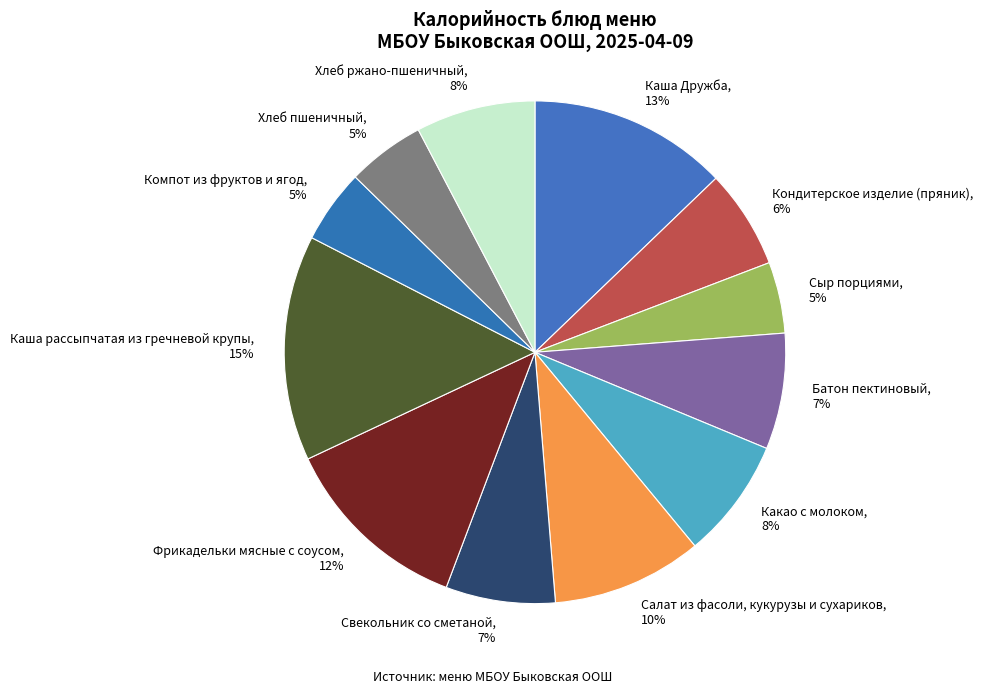

Is Салат из фасоли, кукурузы и сухариков the majority of the pie?

No